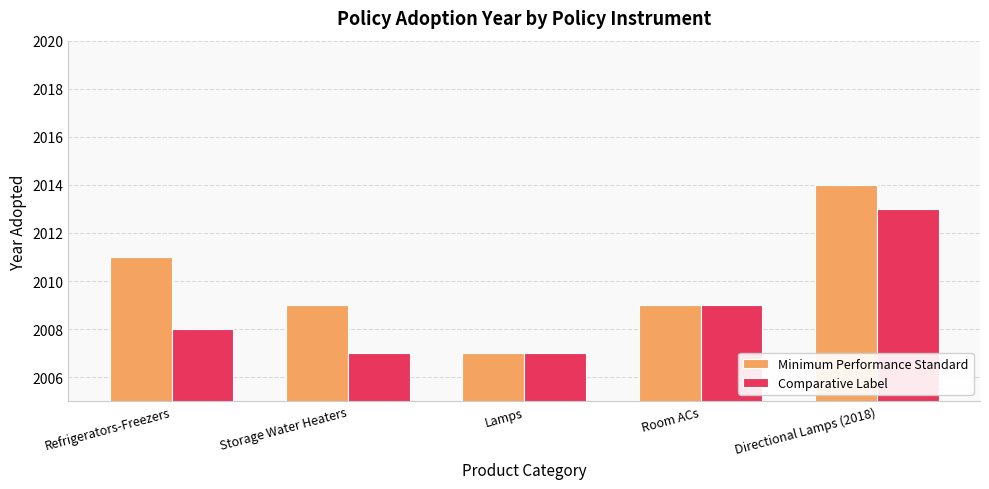

Reading right to left, what are all the values shown in this chart?

Minimum Performance Standard: 2014	2009	2007	2009	2011
Comparative Label: 2013	2009	2007	2007	2008